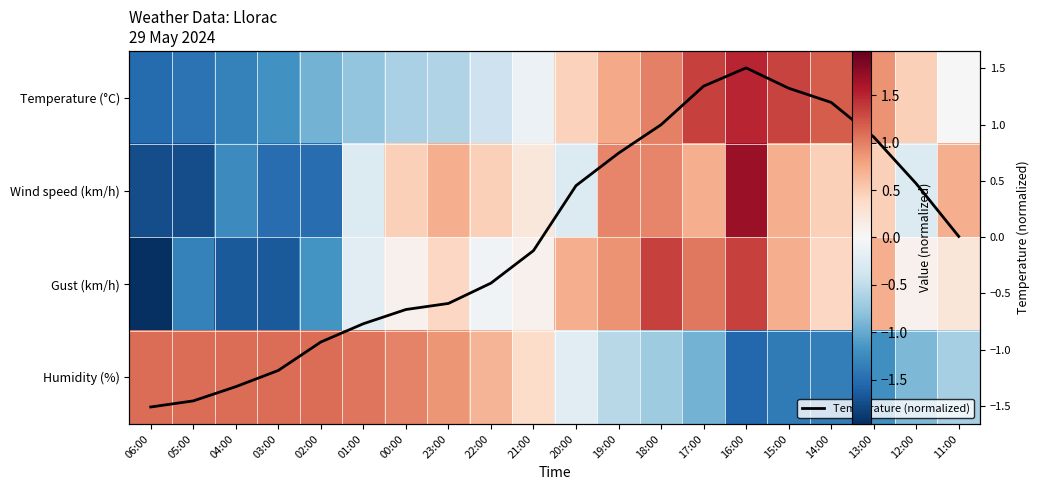

What is the spread (max minus min) of values at 13:00?

2.1